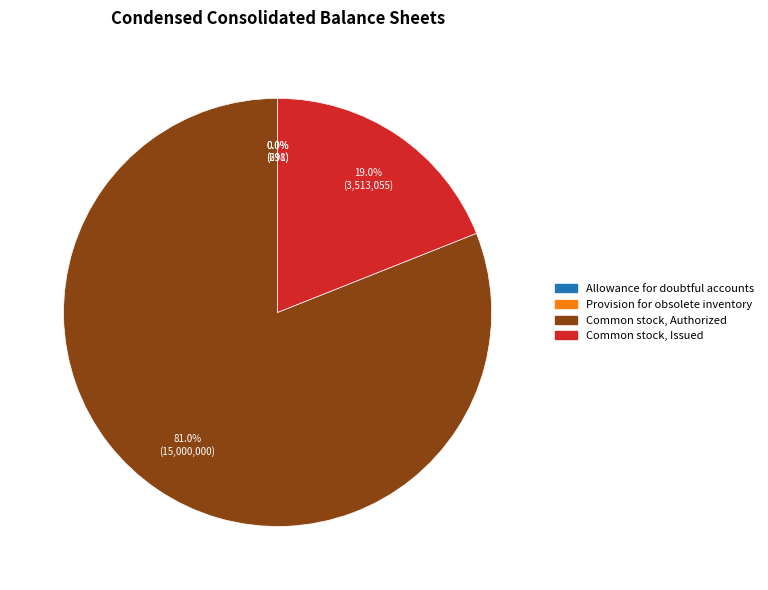

What percentage is NOT represented by Common stock, Issued?

81.0%